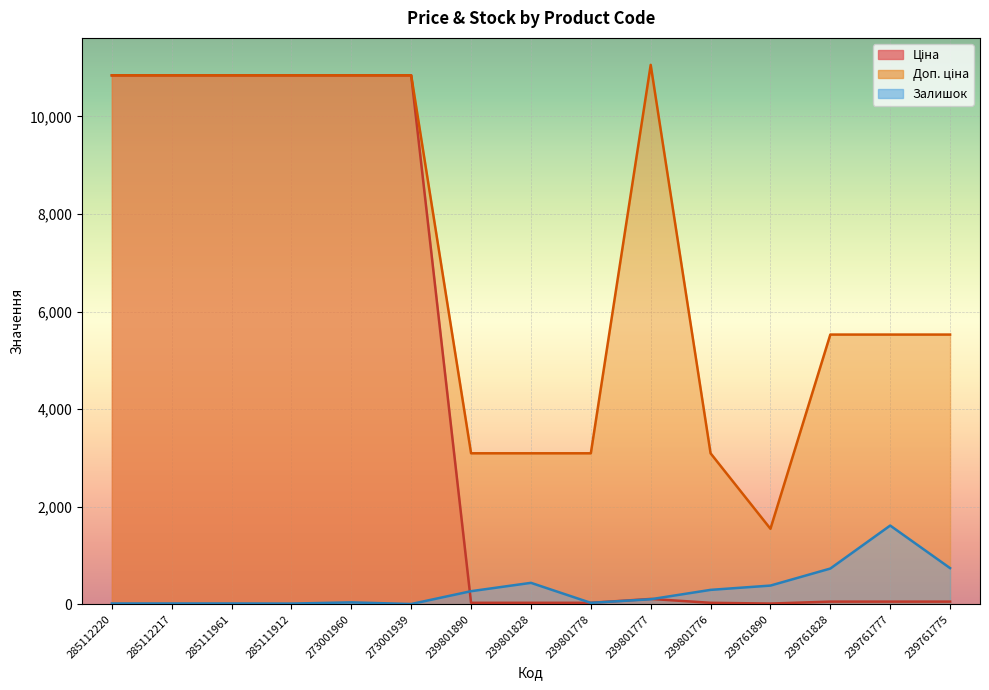

Rank the series by their maximum value, from highest to lowest.

Доп. ціна, Ціна, Залишок